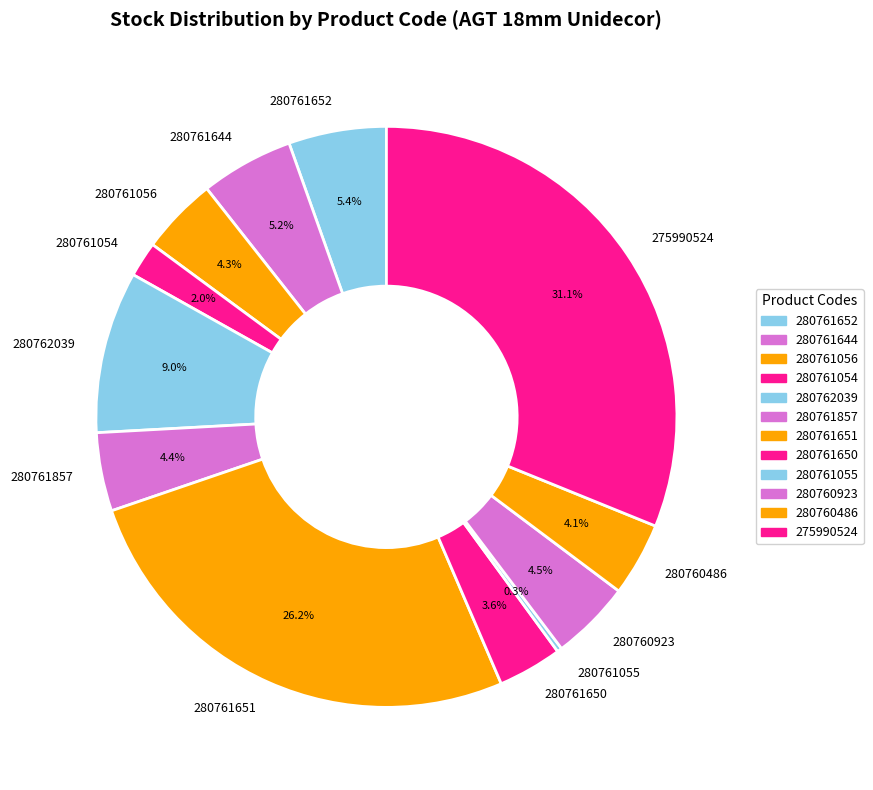

Which slice is the largest?

275990524